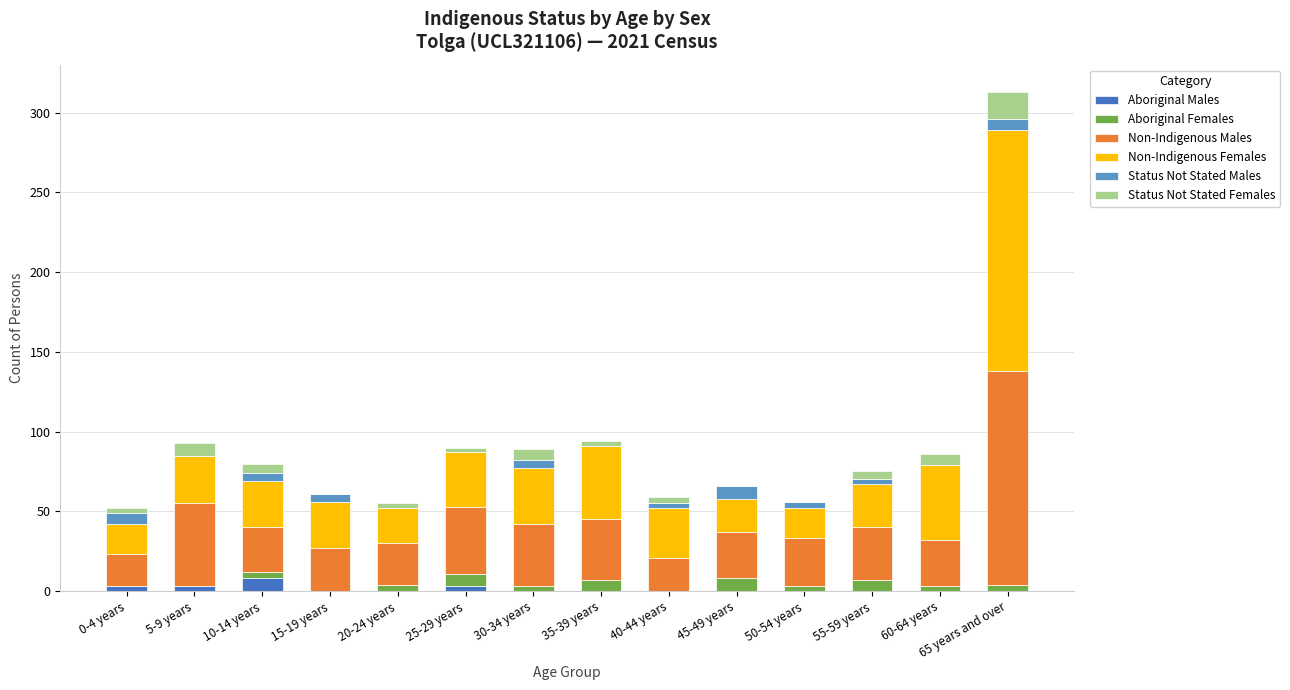

At which category is the sum across all series the highest?

65 years and over